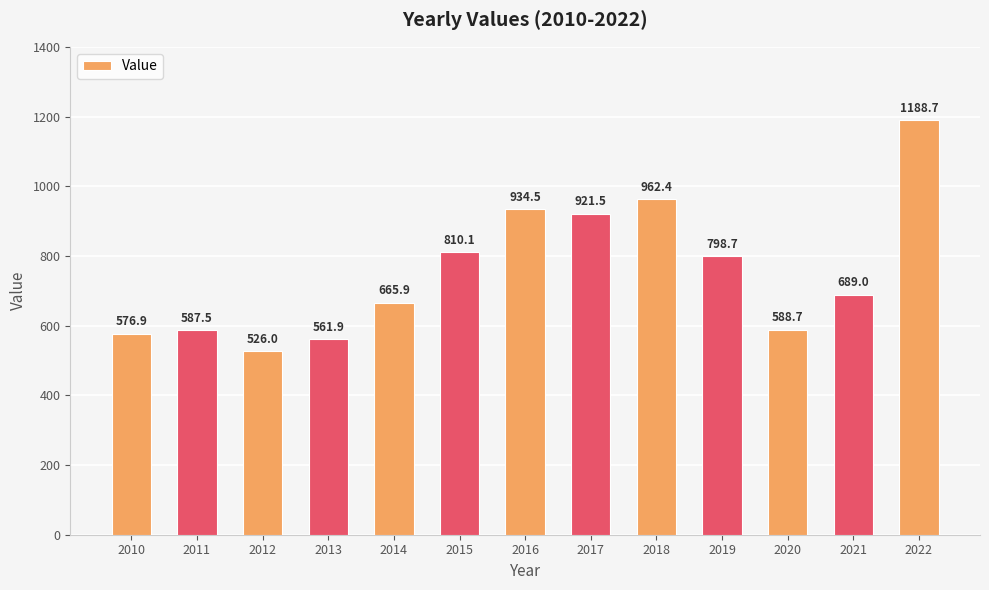

What is the greatest value displayed?

1188.7